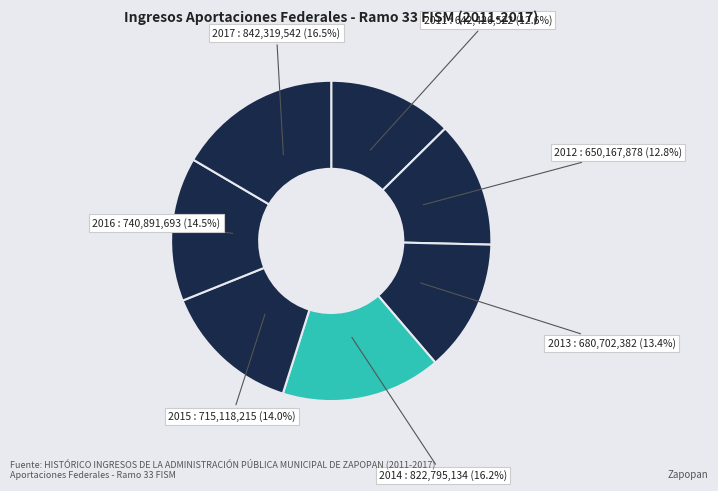

Count the number of slices in the pie.

7